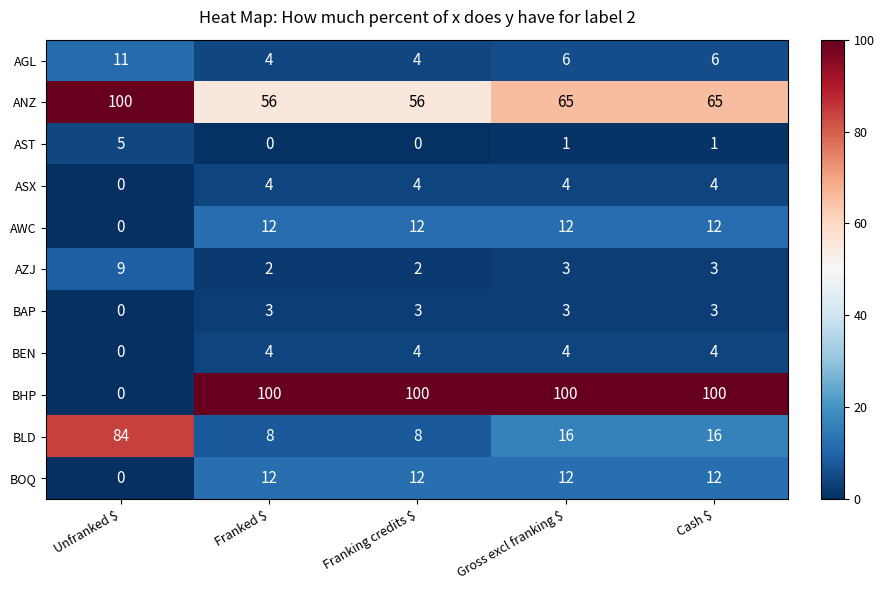

What is the difference between the maximum and minimum values in the AST series?

5